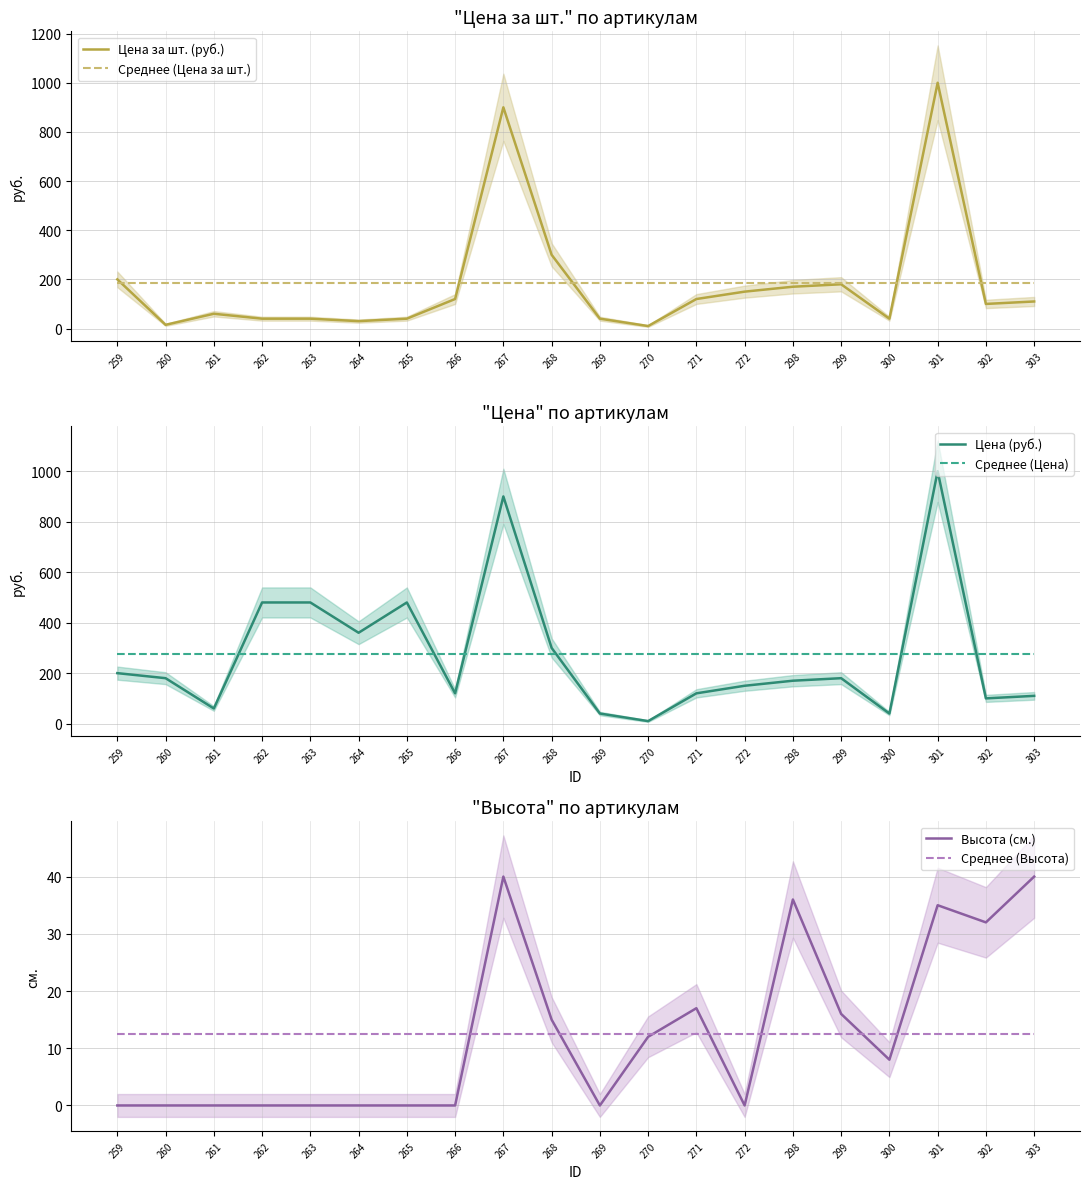

Where is the first local maximum for Цена (руб.)?

265